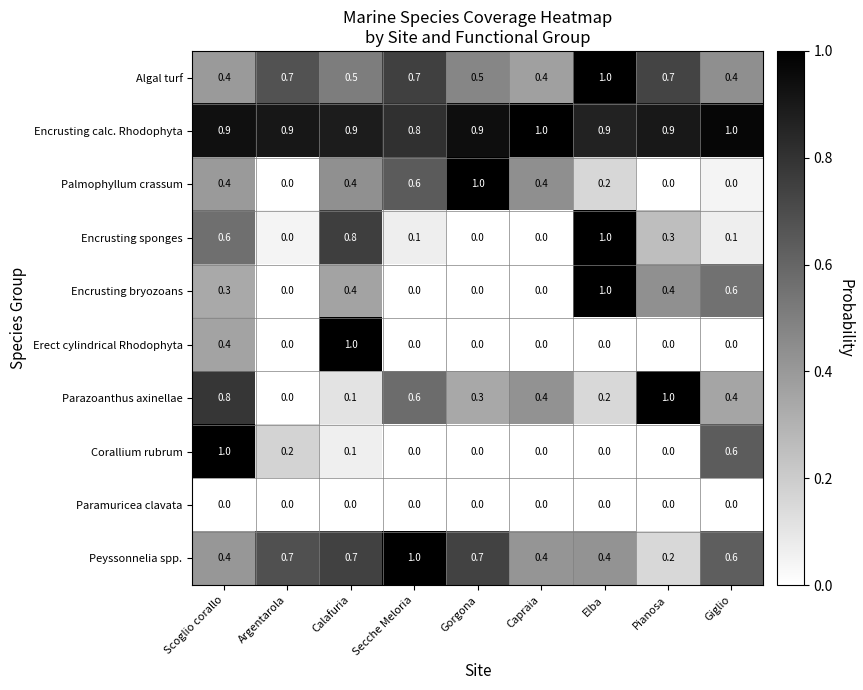

At how many categories does at least one series exceed 0?

9